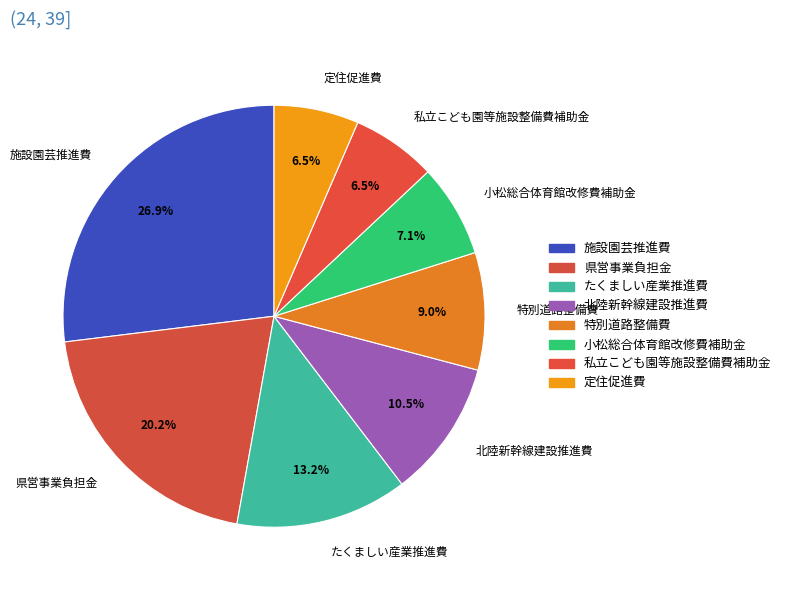

What is the largest slice in the pie chart?

施設園芸推進費